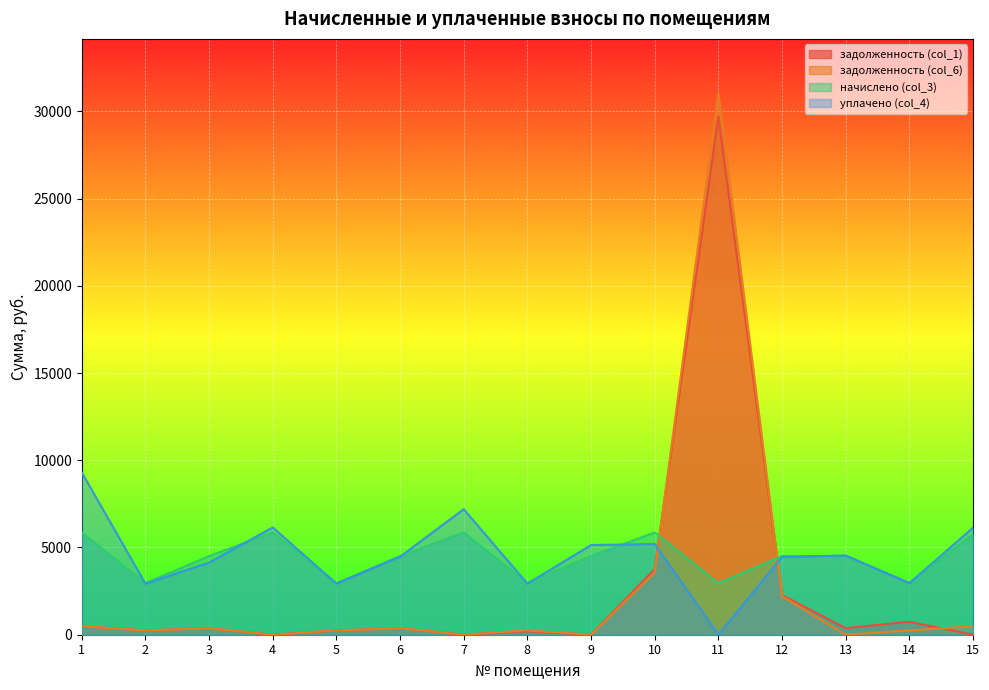

Rank the categories by задолженность (col_1) value from lowest to highest.

4, 7, 9, 15, 8, 2, 5, 3, 6, 13, 1, 14, 12, 10, 11